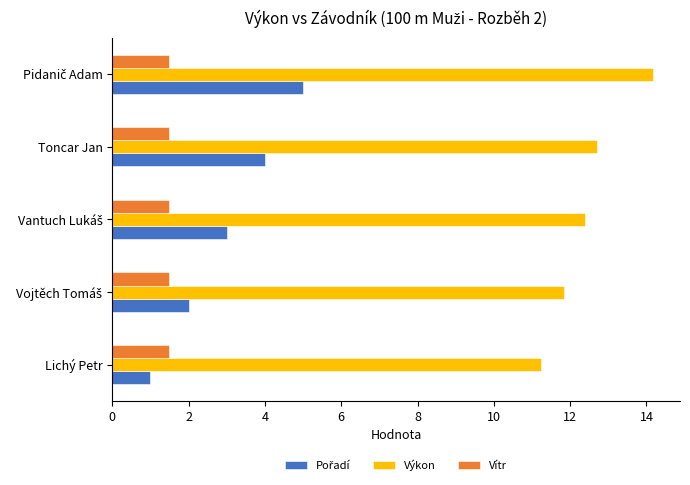

Is it true that Vítr equals 2.7 at Toncar Jan?

False